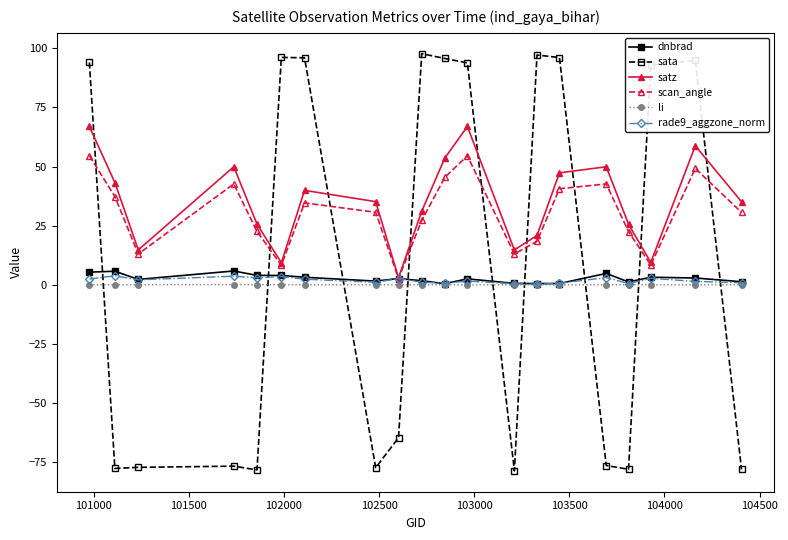

What is the value of the satz point at the 1st from the left?

67.0